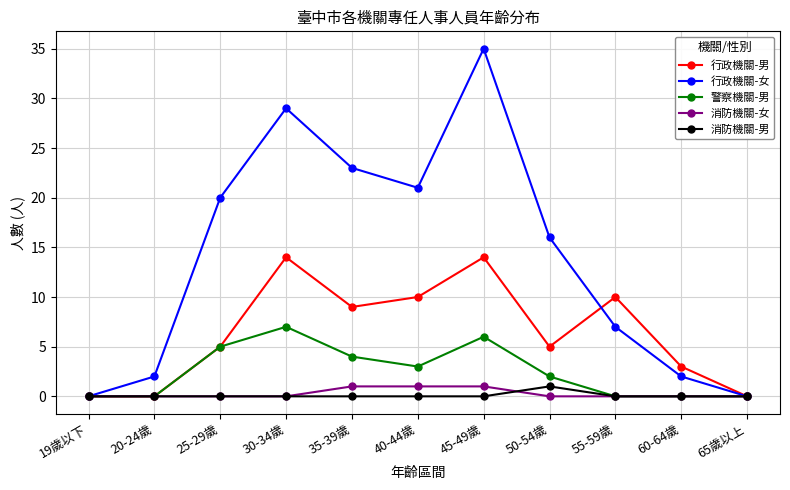

At which label does 行政機關-女 reach its peak?

45-49歲